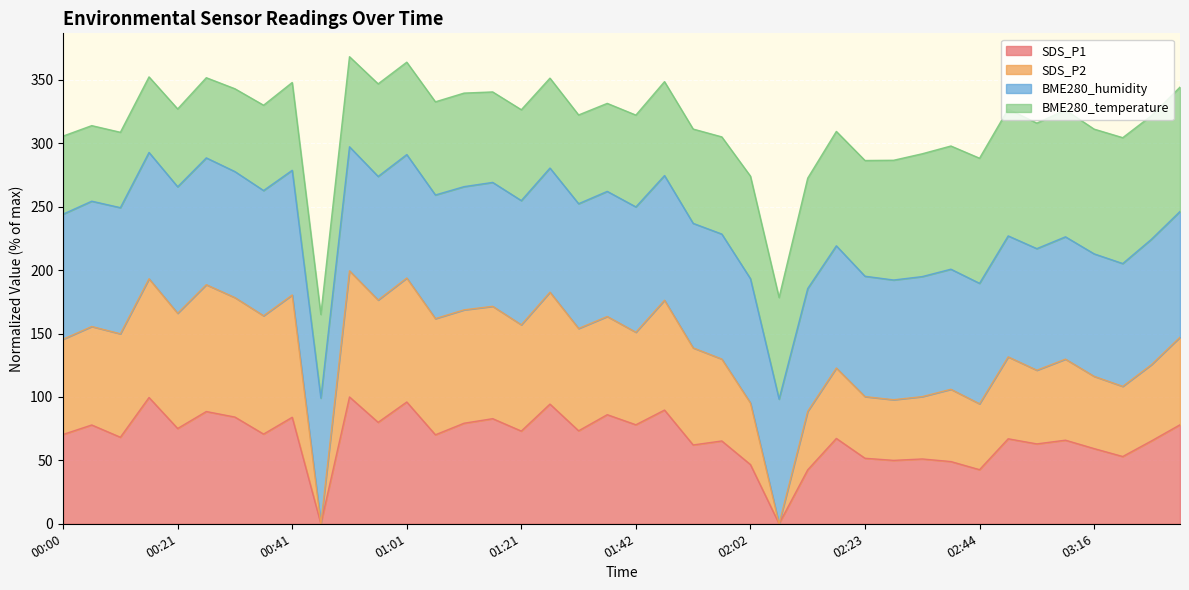

How many lines are shown in the chart?

4